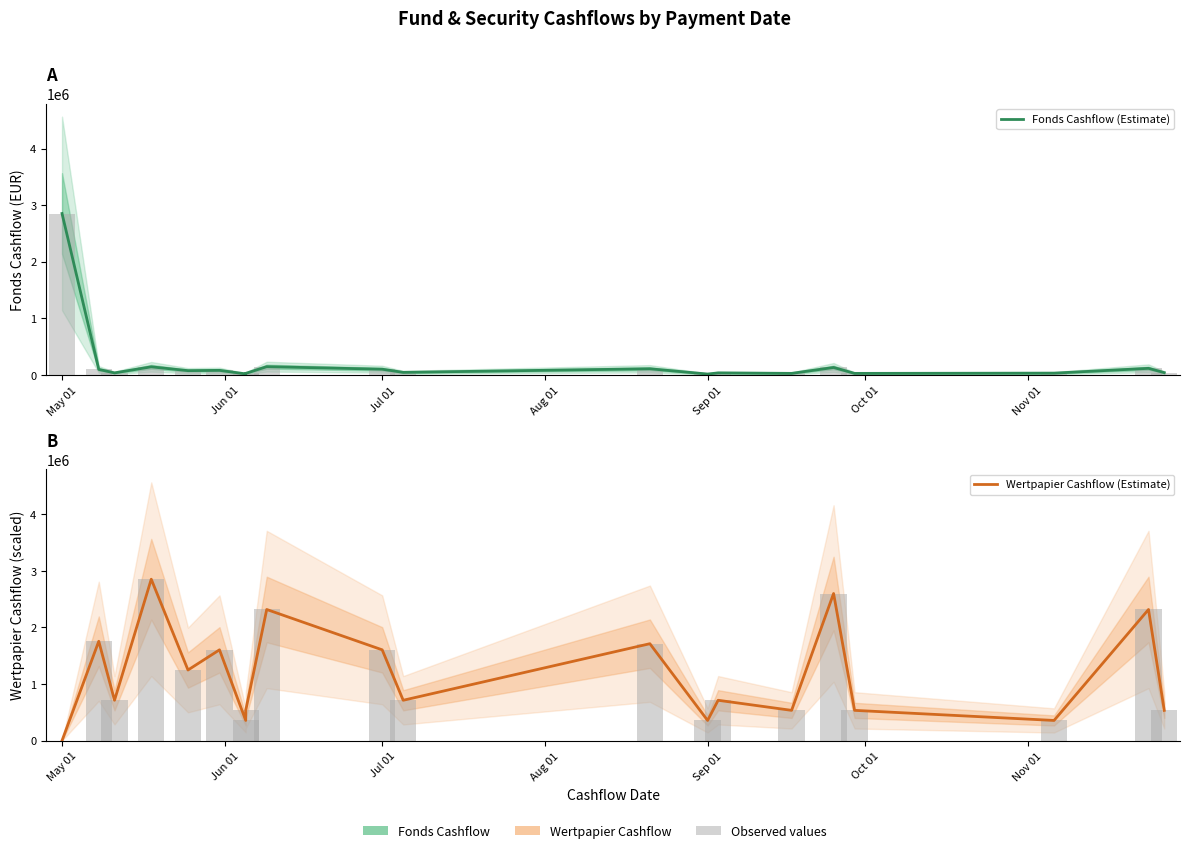

At which label does Wertpapier Cashflow (Estimate) first exceed 712976?

Jun 01